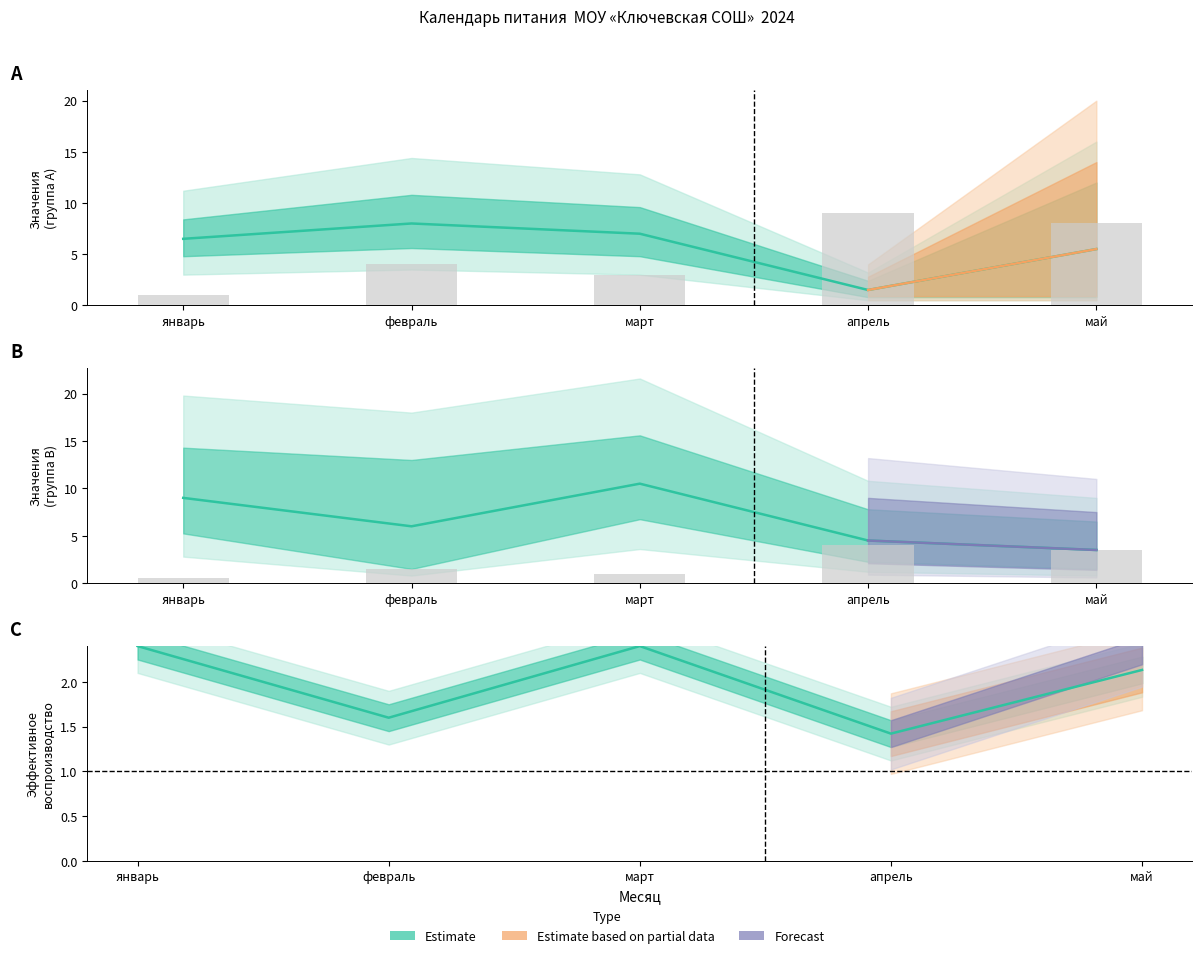

Which has a higher value, март or апрель?

март